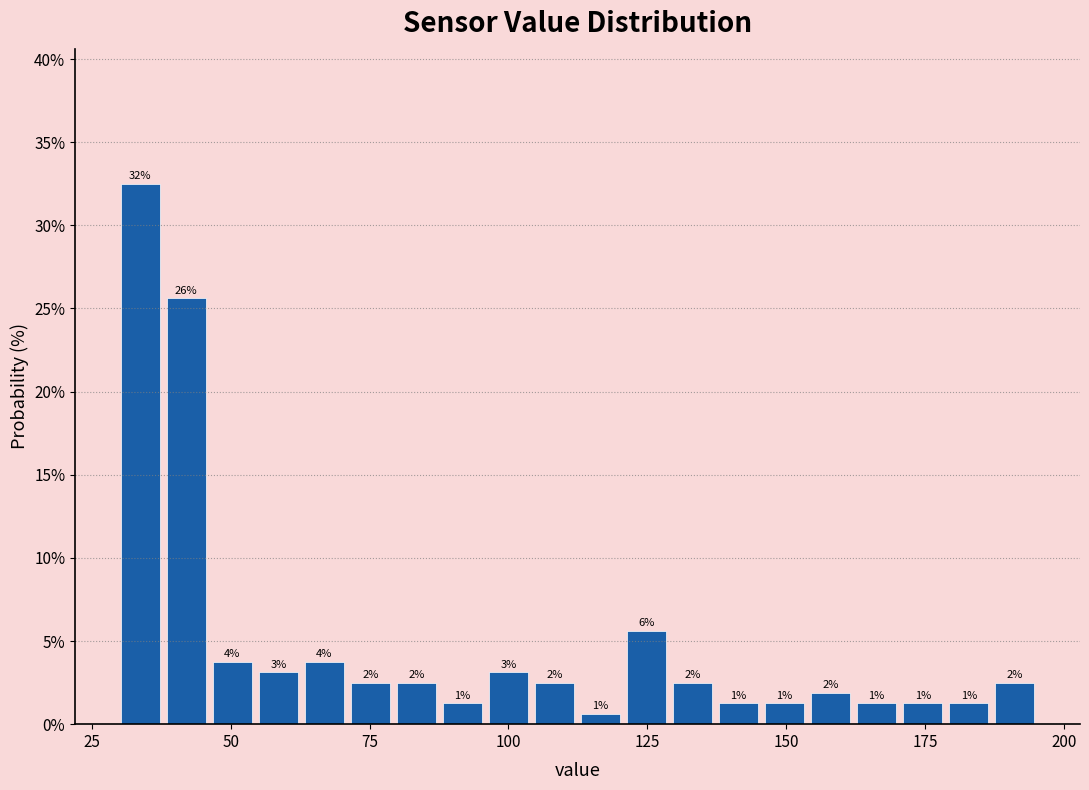

Around what value on the x-axis is the tallest bar? Give the approximate position of its centre, as read against the axis.

35